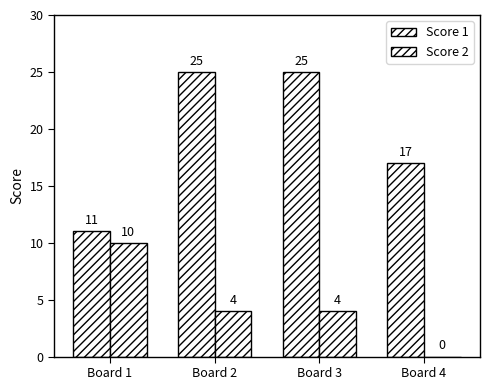

Are the bars grouped side by side (vs. stacked)?

Yes